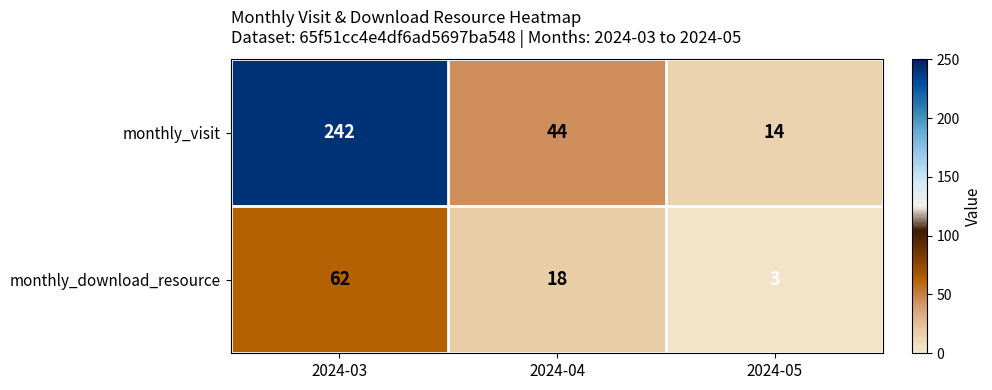

True or false: monthly_download_resource has a value of 18 at 2024-04.

True